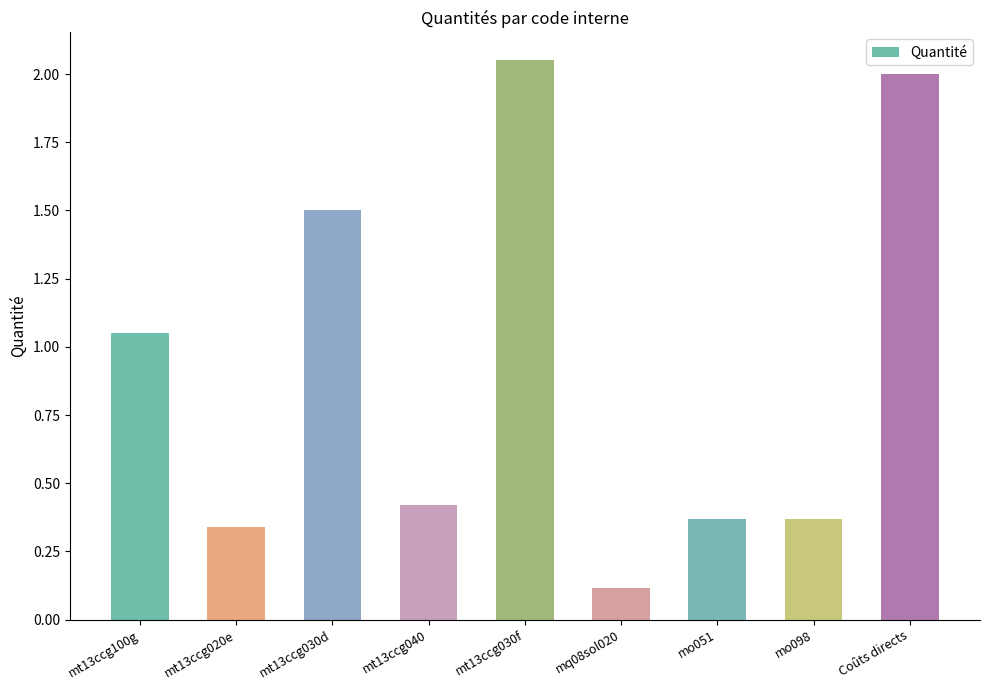

What is the sum of the values at mt13ccg030d and mo051?

1.9